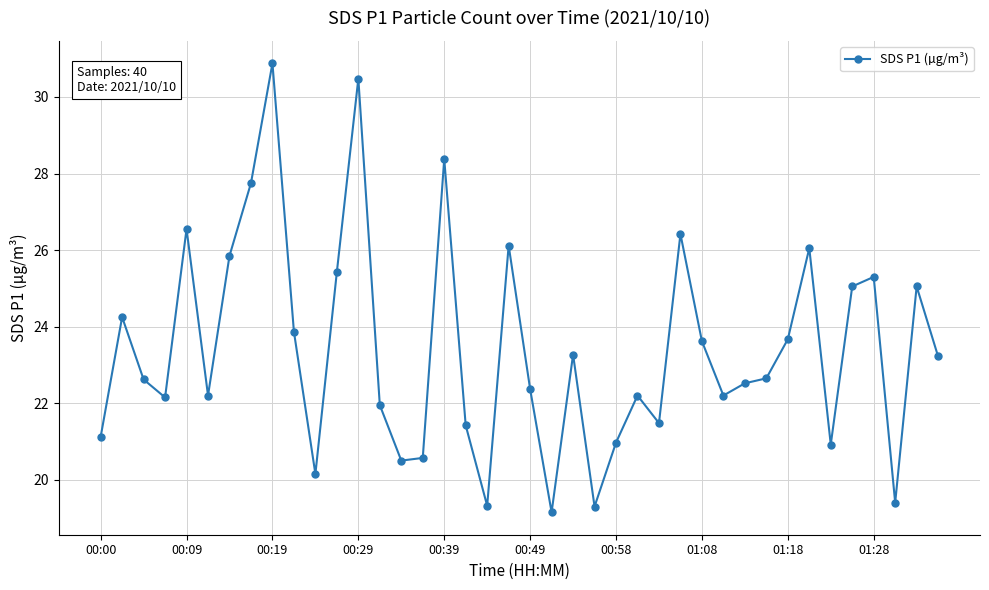

What is the difference between the maximum and minimum values?

11.7